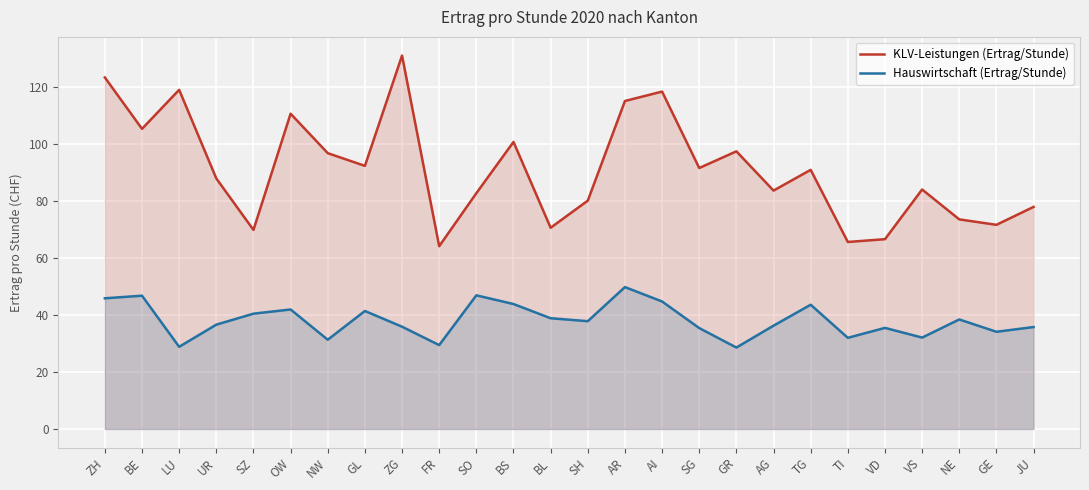

What is the sum of the Hauswirtschaft (Ertrag/Stunde) values at TI and ZH?

77.8